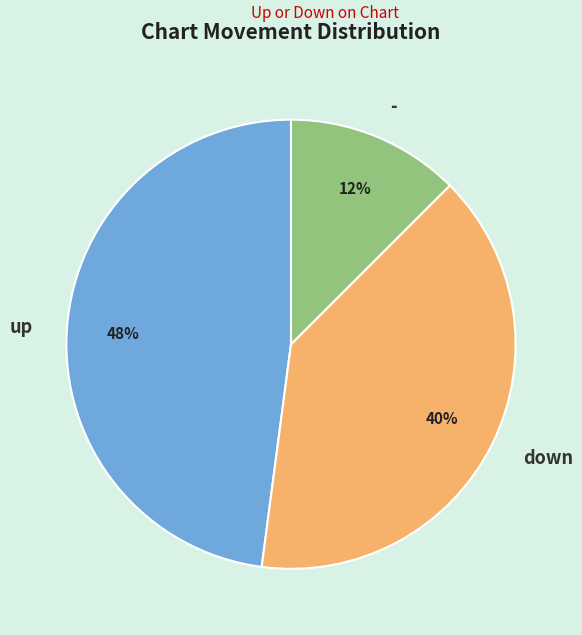

Does - represent more than half of the total?

No